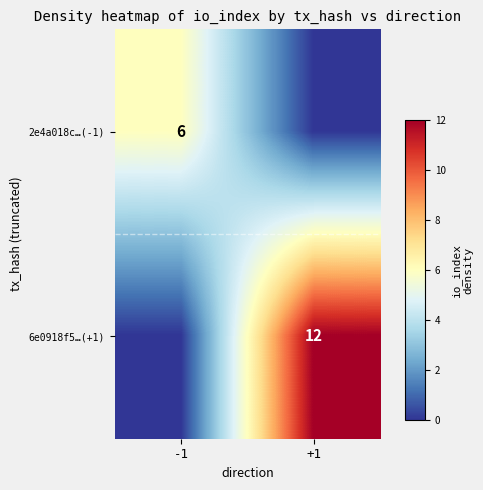

Is the value of 2e4a018c…(-1) at -1 greater than the value of 6e0918f5…(+1) at +1?

No